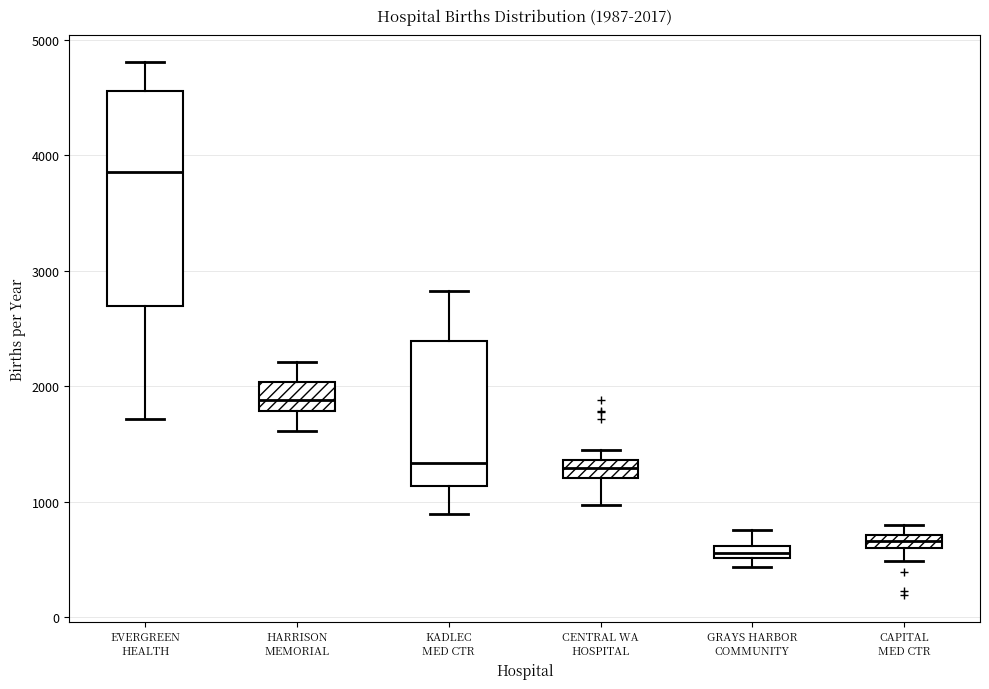

Which box's median line is the lowest?

GRAYS HARBOR COMMUNITY